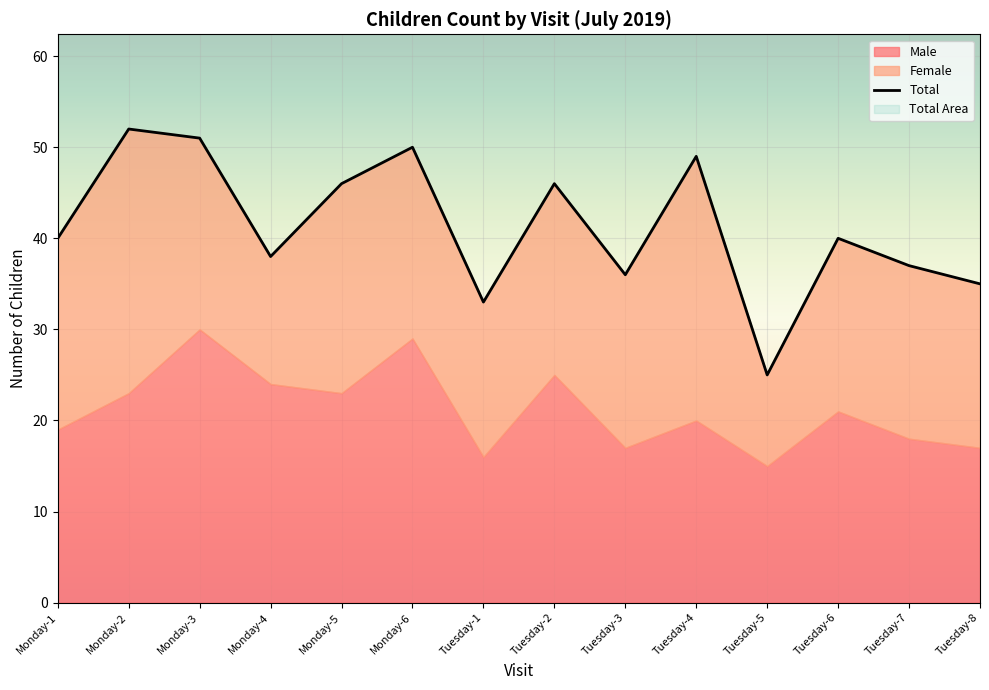

Where does the Total series first go above 40?

Monday-2